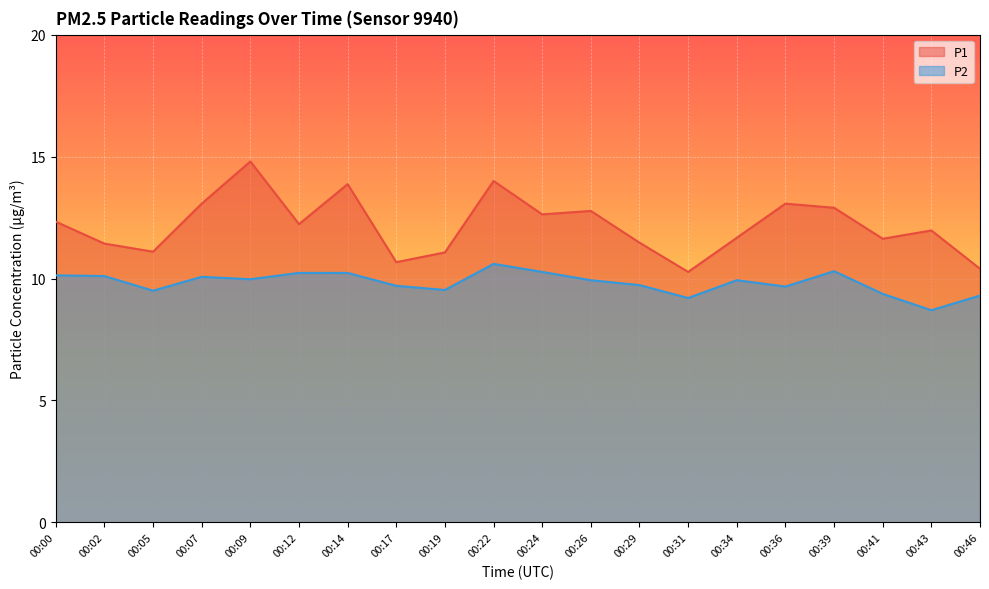

Reading left to right, extract all data points from this chart.

P1: 00:00=12.3	00:02=11.4	00:05=11.1	00:07=13.1	00:09=14.8	00:12=12.2	00:14=13.9	00:17=10.7	00:19=11.1	00:22=14.0	00:24=12.6	00:26=12.8	00:29=11.5	00:31=10.3	00:34=11.7	00:36=13.1	00:39=12.9	00:41=11.6	00:43=12.0	00:46=10.4
P2: 00:00=10.1	00:02=10.1	00:05=9.5	00:07=10.1	00:09=10.0	00:12=10.2	00:14=10.2	00:17=9.7	00:19=9.5	00:22=10.6	00:24=10.3	00:26=9.9	00:29=9.7	00:31=9.2	00:34=9.9	00:36=9.7	00:39=10.3	00:41=9.4	00:43=8.7	00:46=9.3